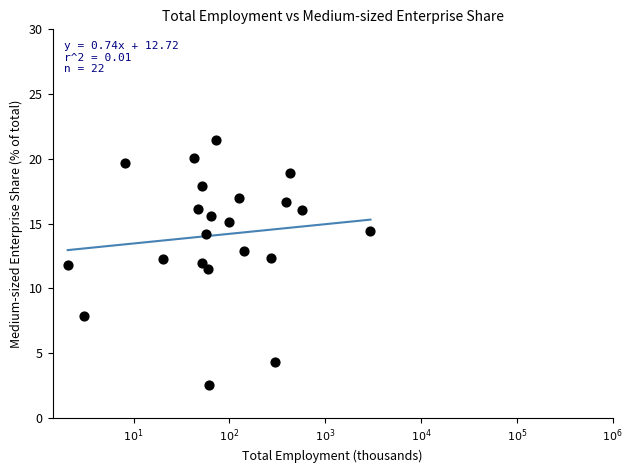

What is the range of Y values (max minus min)?

18.9